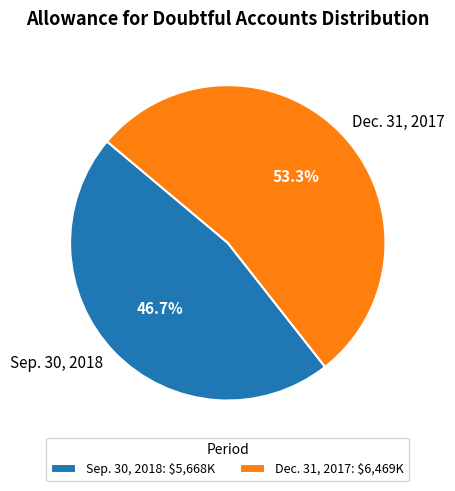

How many segments does this pie chart have?

2